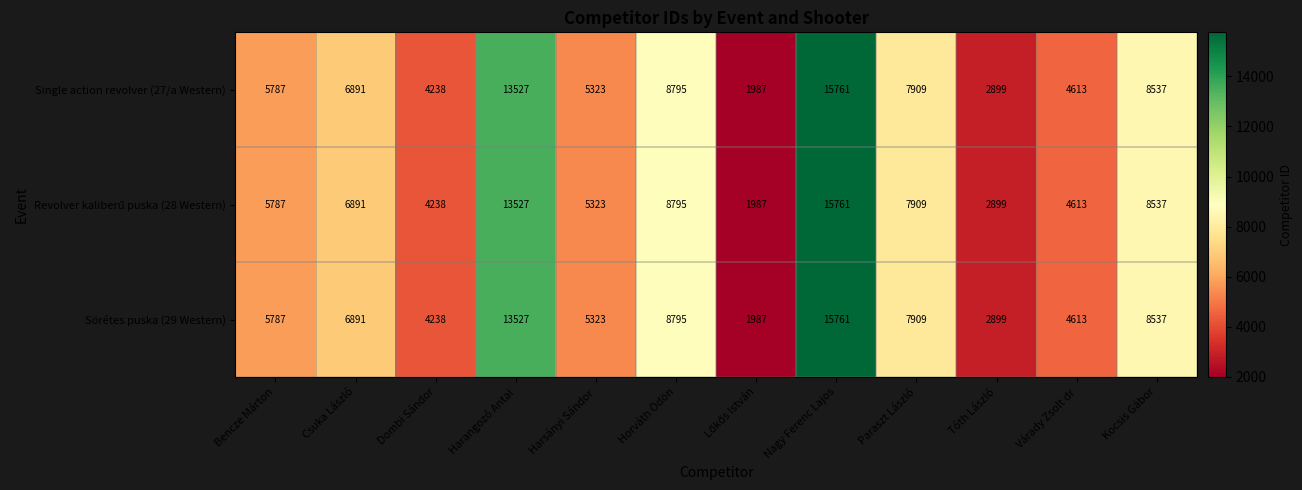

What is the total value across all series at Bencze Márton?

17361